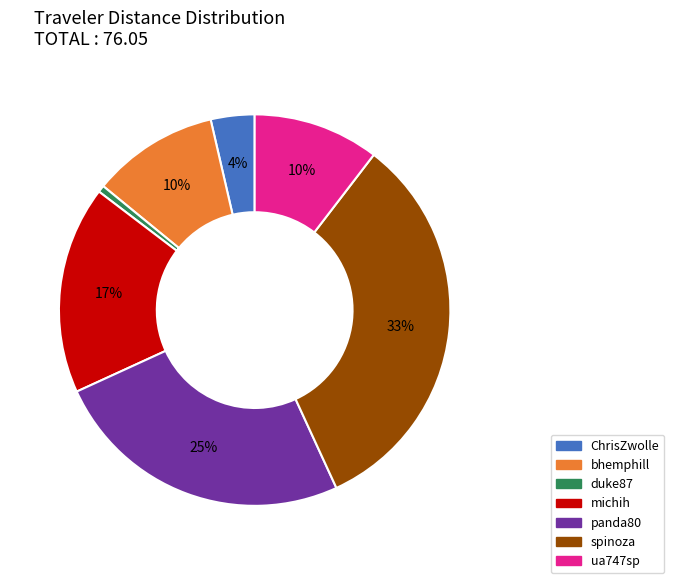

Combined, do ua747sp and michih account for over 50%?

No